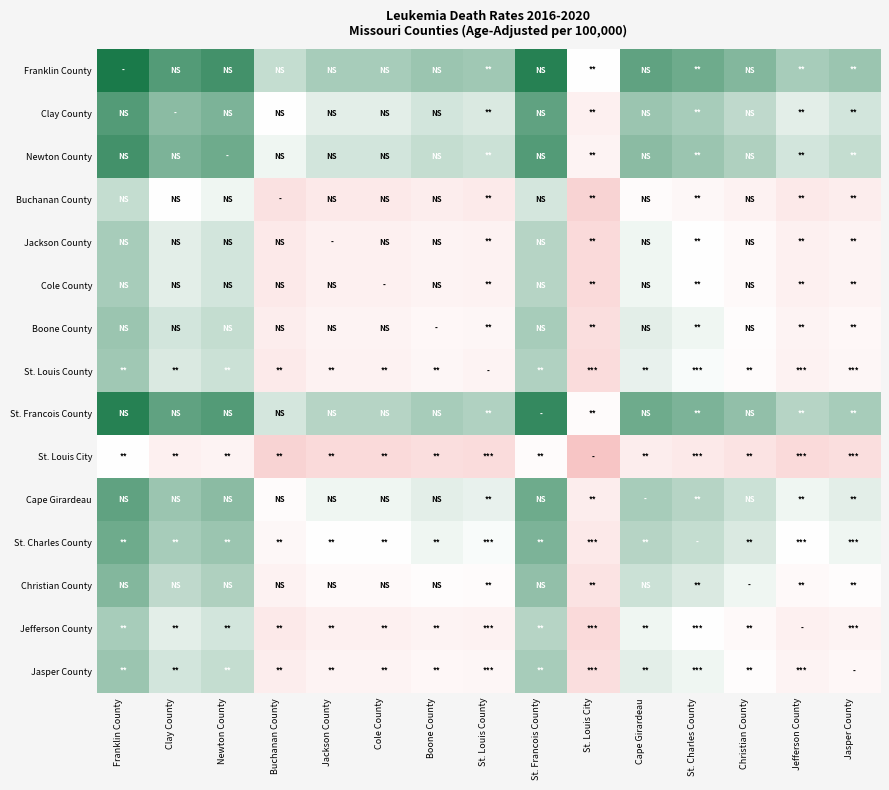

List the series in order of their peak value, highest first.

Franklin County, St. Francois County, Newton County, Clay County, Cape Girardeau, St. Charles County, Christian County, Boone County, Jasper County, St. Louis County, Jackson County, Cole County, Jefferson County, Buchanan County, St. Louis City